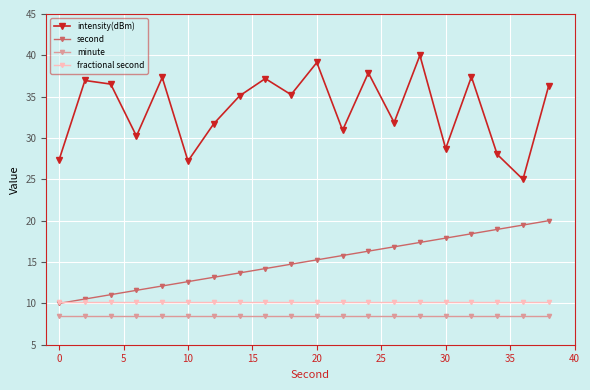

Does the chart display data point markers on the line(s)?

Yes